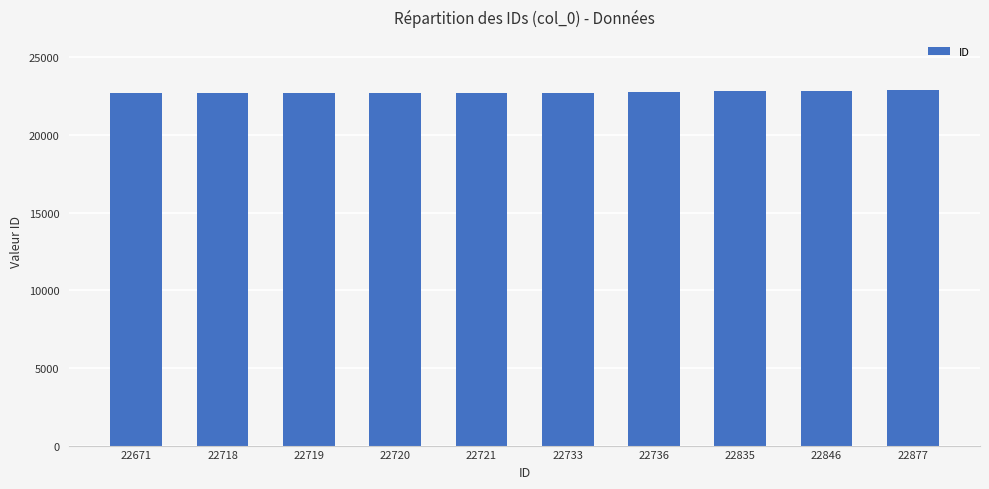

True or false: the data shows 22718 at 22718.

True